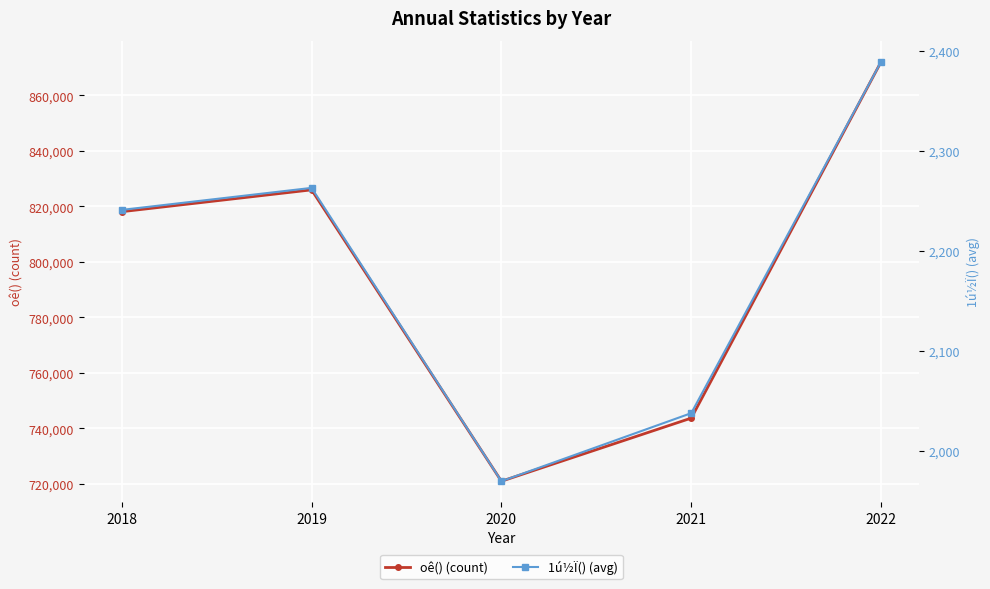

Where is oê() (count) nearest to the value 796520?

2018